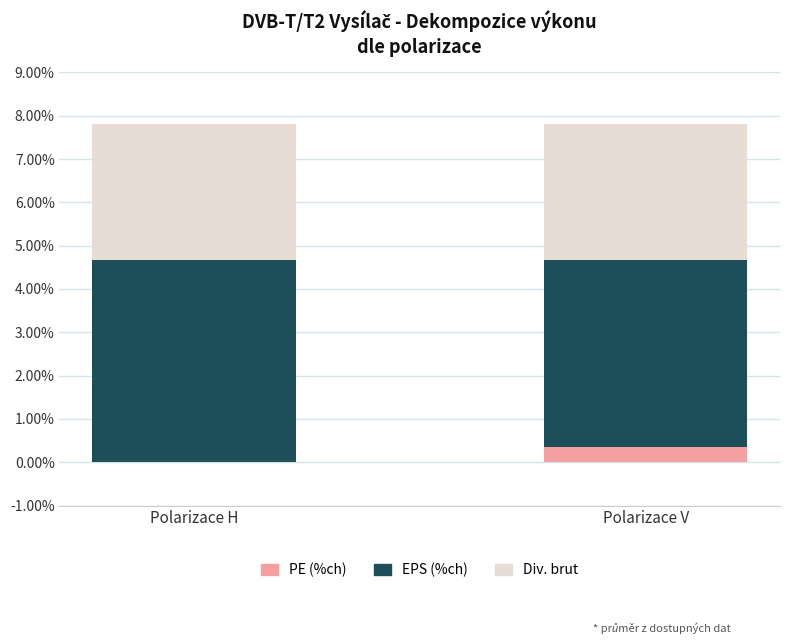

Where is PE (%ch) nearest to the value 0?

Polarizace H